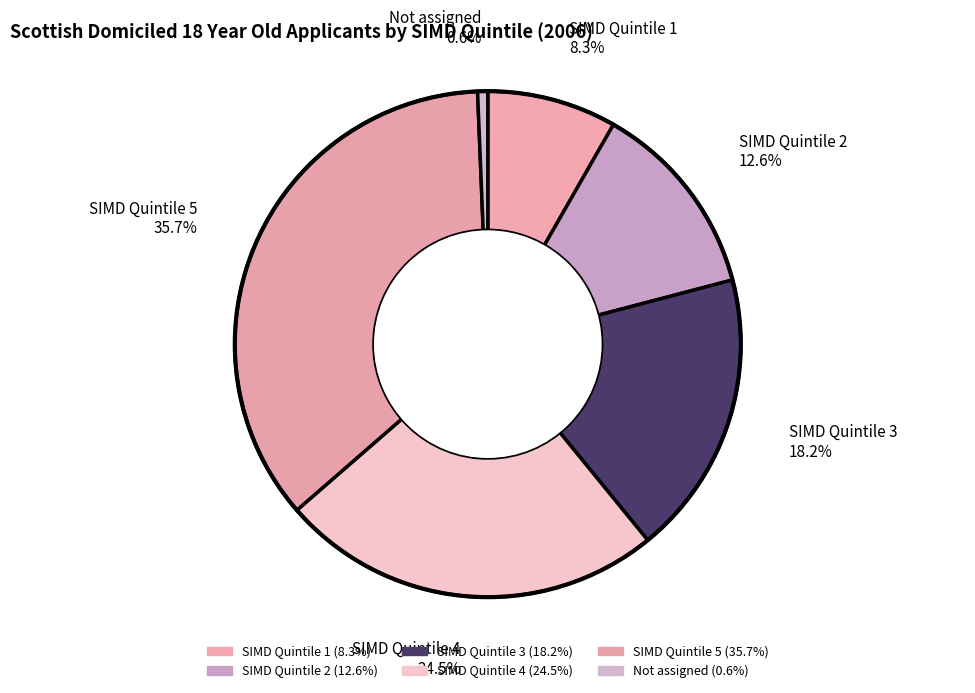

Count the number of slices in the pie.

6